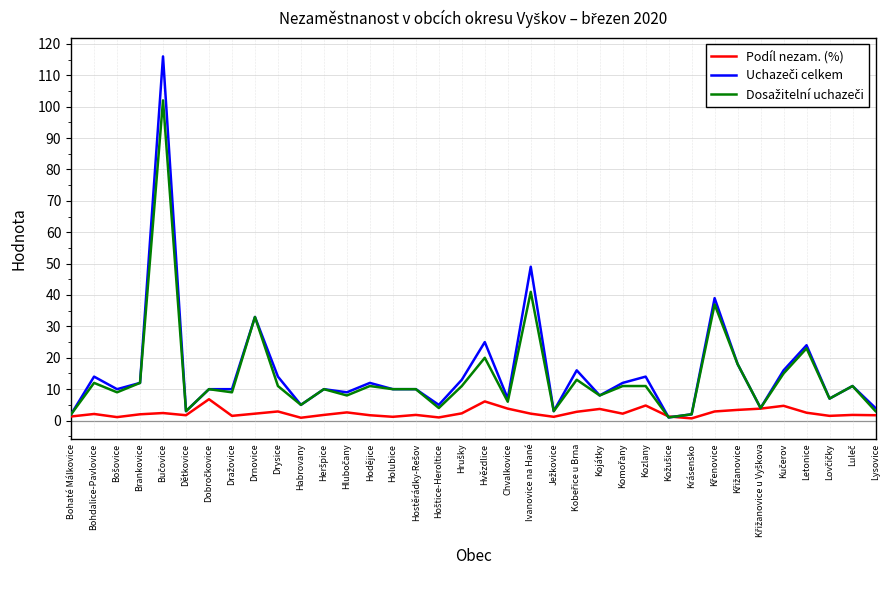

What is the greatest value displayed?

116.0